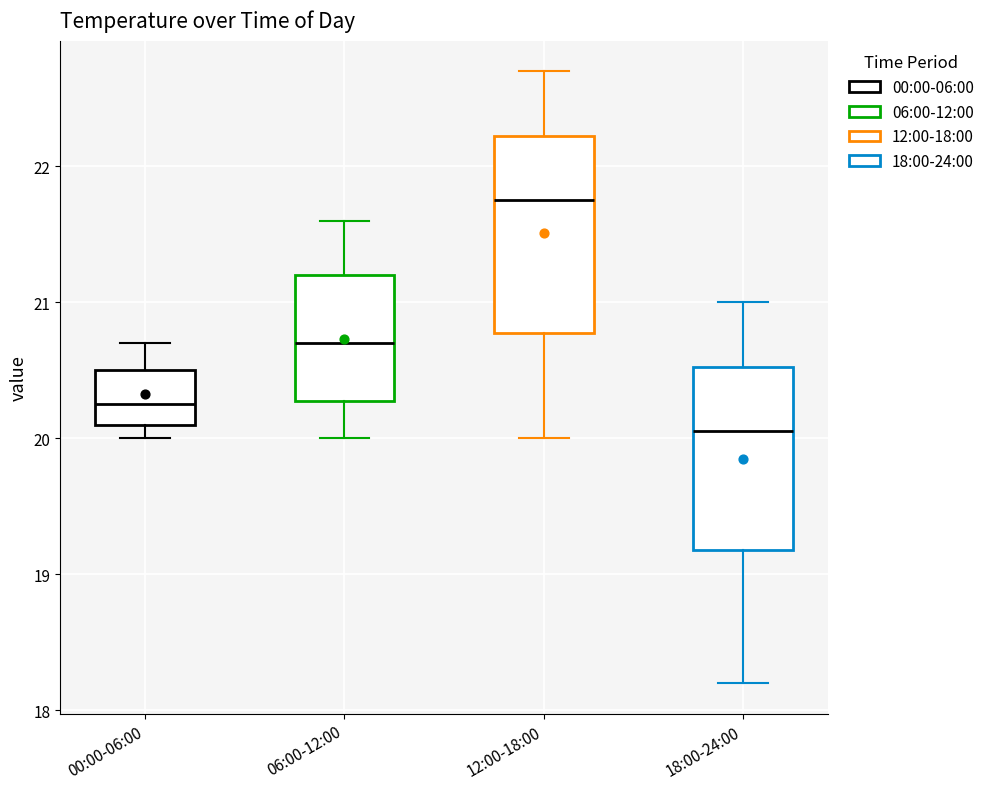

Reading left to right, read every box against the y-axis: the position of its median line, the range the box covers, and the ends of its whiskers. The values are not printed on the chart, so give them approximately, as read against the axis.

00:00-06:00: median 20.3, box 20.1 to 20.5, whiskers 20.0 to 20.7
06:00-12:00: median 20.7, box 20.3 to 21.2, whiskers 20.0 to 21.6
12:00-18:00: median 21.8, box 20.8 to 22.2, whiskers 20.0 to 22.7
18:00-24:00: median 20.1, box 19.2 to 20.5, whiskers 18.2 to 21.0